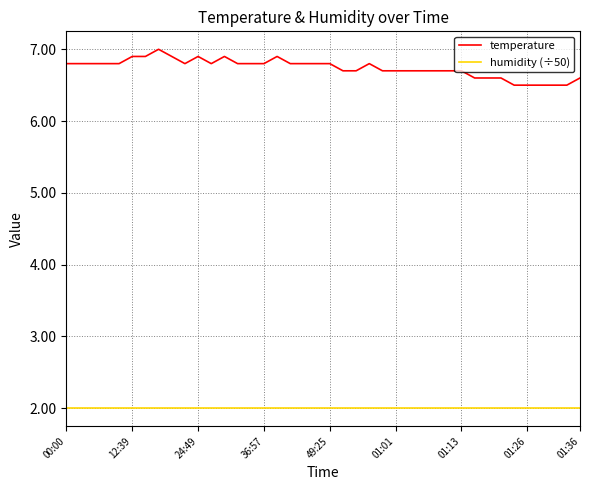

True or false: humidity (÷50) and temperature cross at least once.

False